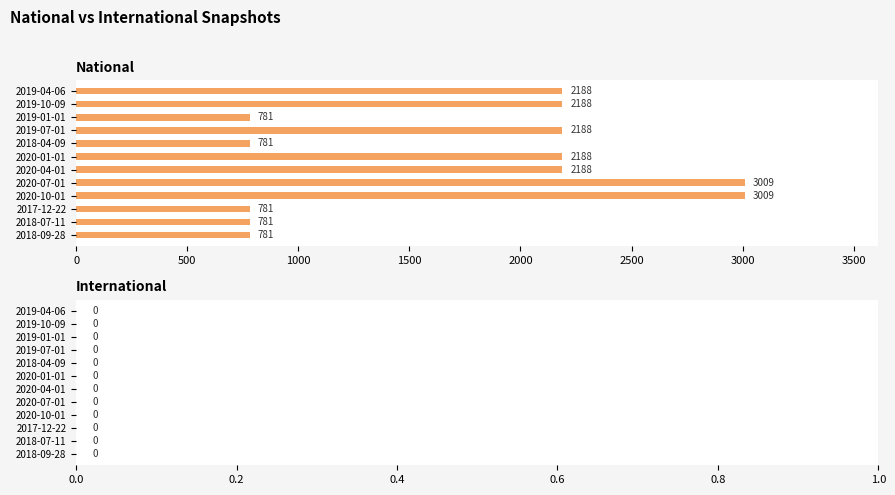

Between 2019-07-01 and 2020-10-01, which is larger?

2020-10-01